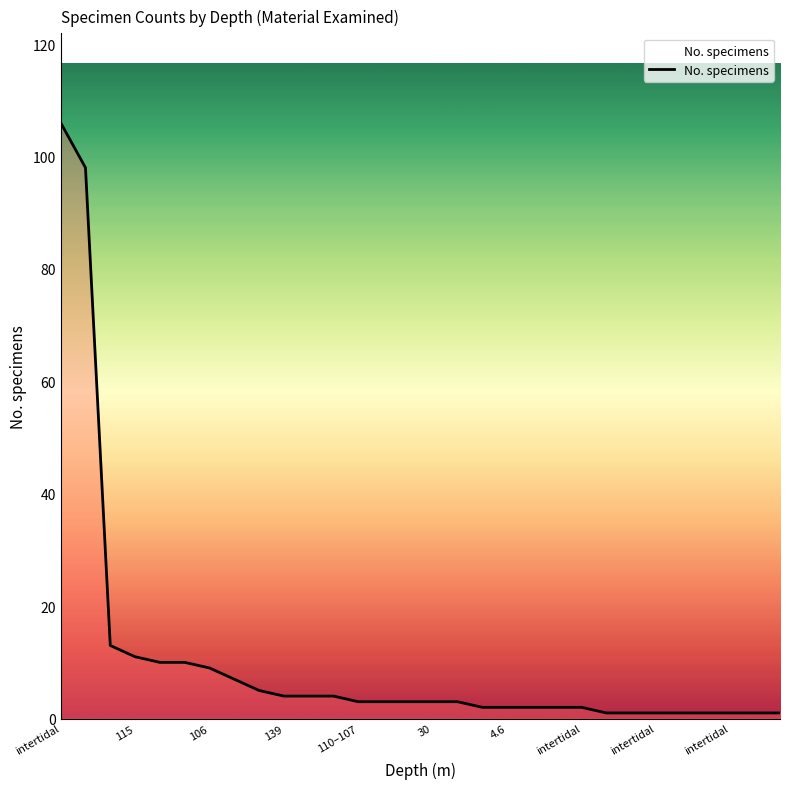

Is this an area chart (filled region under the line)?

No